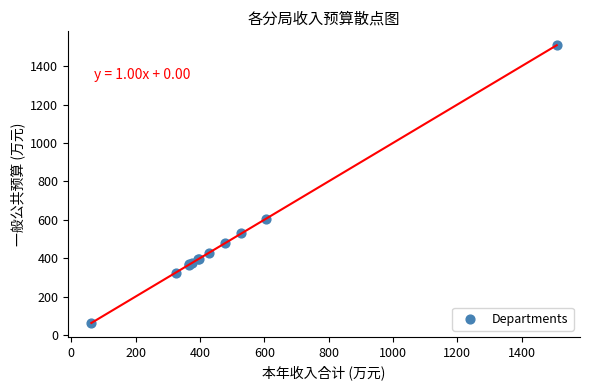

What Y value in the scatter plot is closest to 785?

603.8